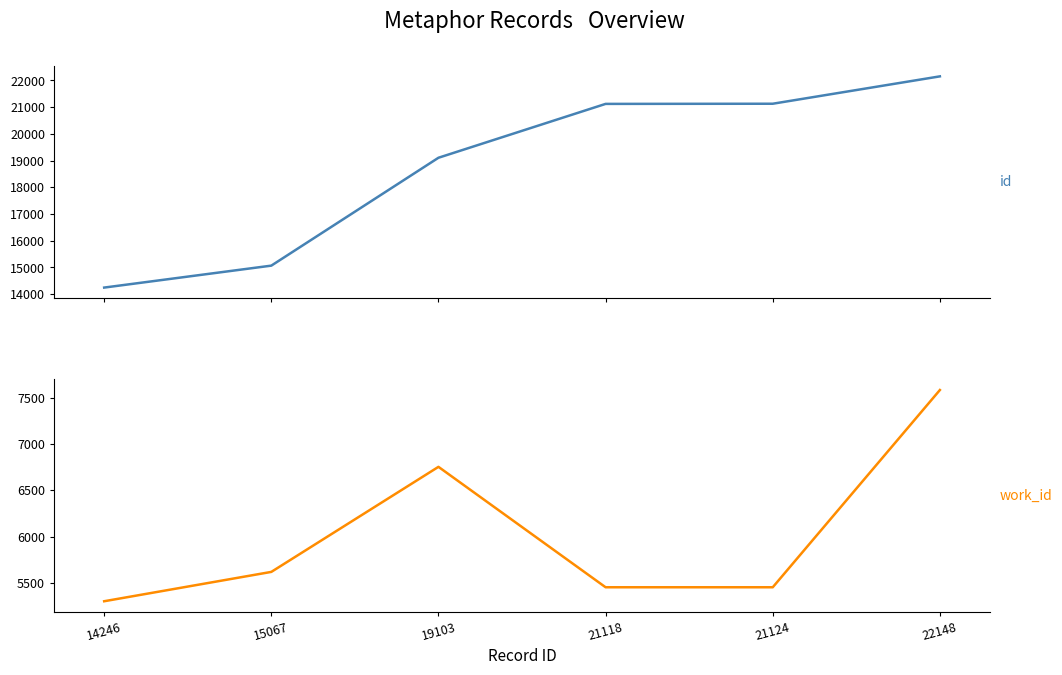

What is the value of the work_id point at the 5th from the left?

5452